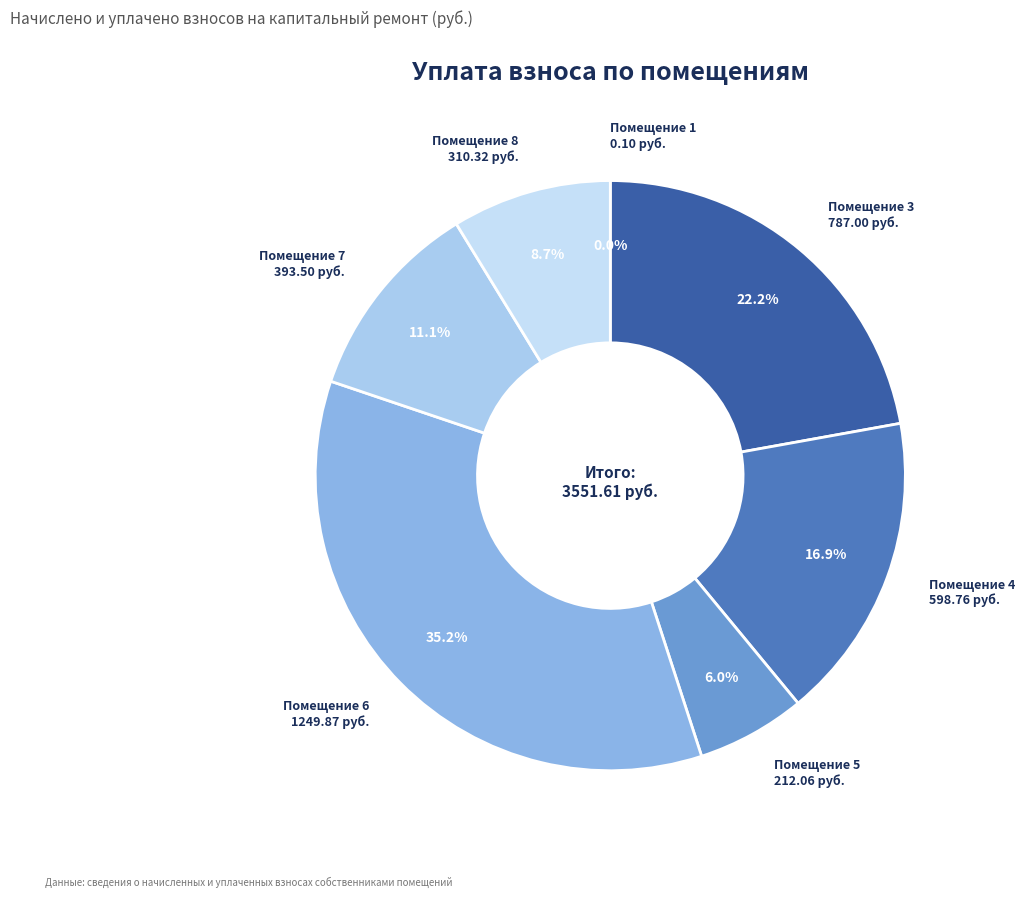

Between Помещение 5 and Помещение 8, which is larger?

Помещение 8